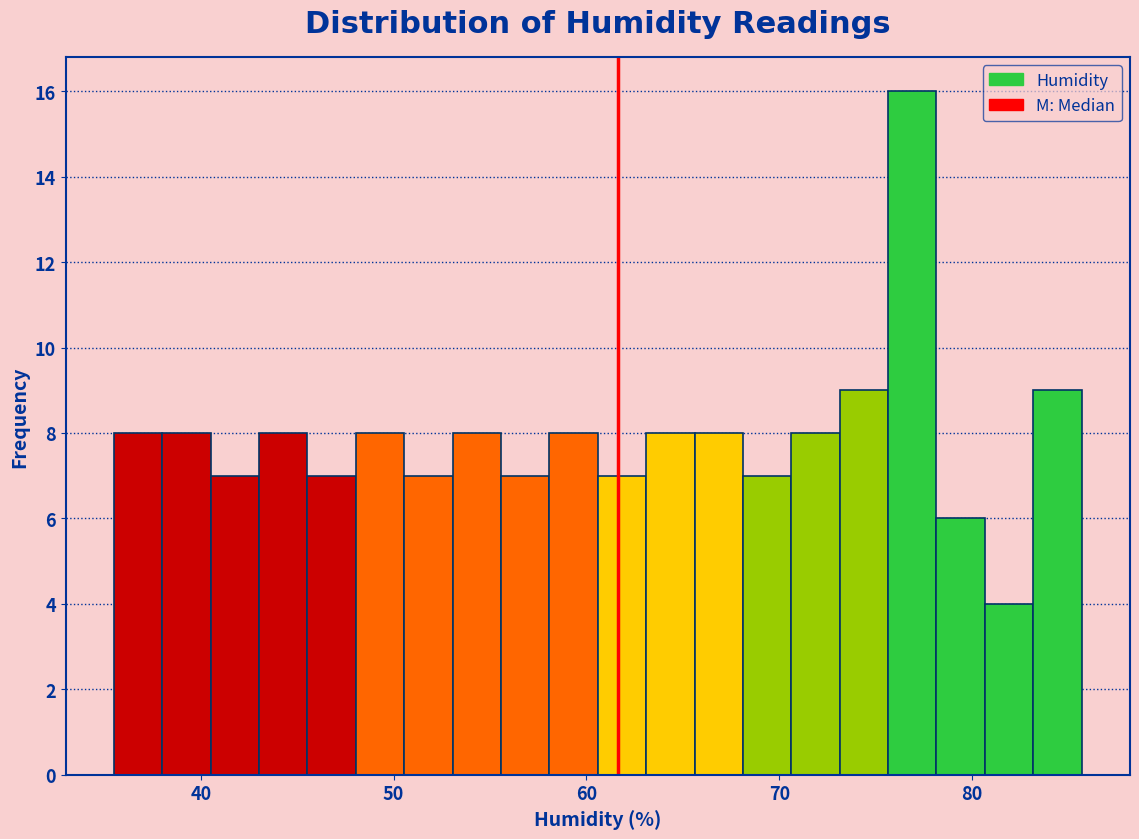

Read against the x-axis, roughly where is the centre of the tallest bar?

77